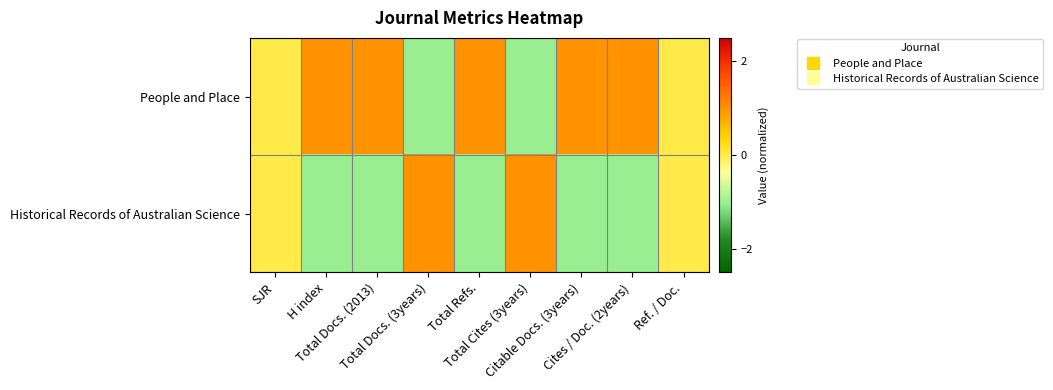

Reading right to left, list all the values displayed in this chart.

People and Place: Ref. / Doc.=0	Cites / Doc. (2years)=1	Citable Docs. (3years)=1	Total Cites (3years)=-1	Total Refs.=1	Total Docs. (3years)=-1	Total Docs. (2013)=1	H index=1	SJR=0
Historical Records of Australian Science: Ref. / Doc.=0	Cites / Doc. (2years)=-1	Citable Docs. (3years)=-1	Total Cites (3years)=1	Total Refs.=-1	Total Docs. (3years)=1	Total Docs. (2013)=-1	H index=-1	SJR=0